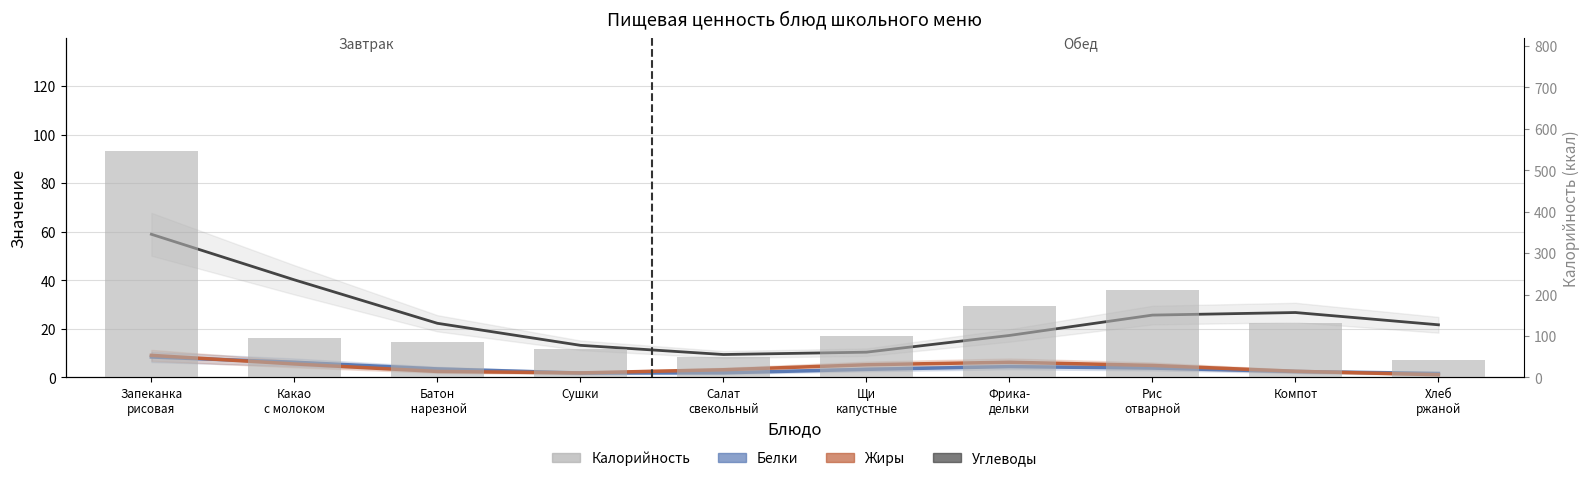

Between Компот and Фрика-
дельки, which is larger?

Фрика-
дельки